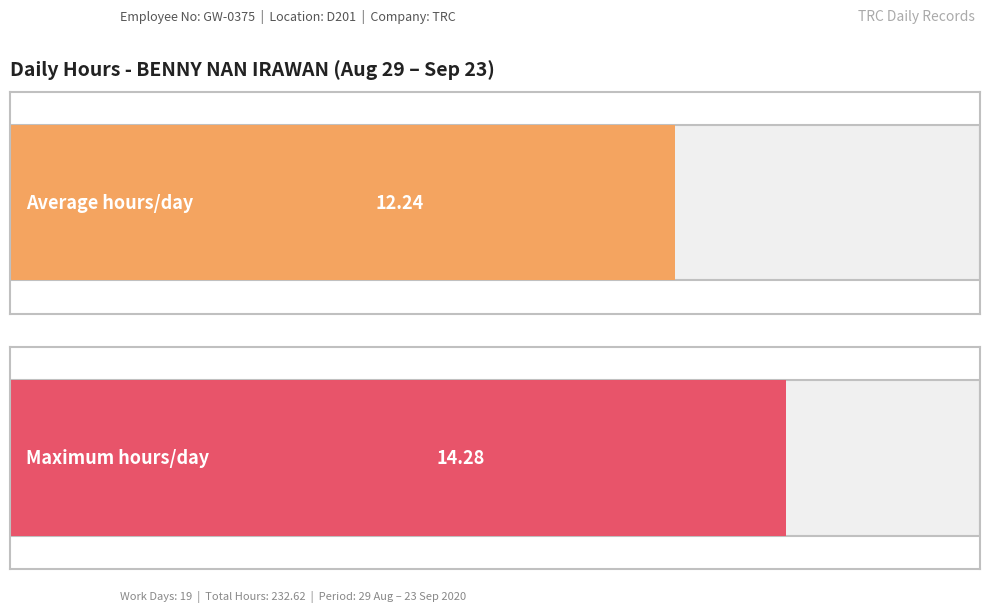

Does the chart contain any negative values?

No